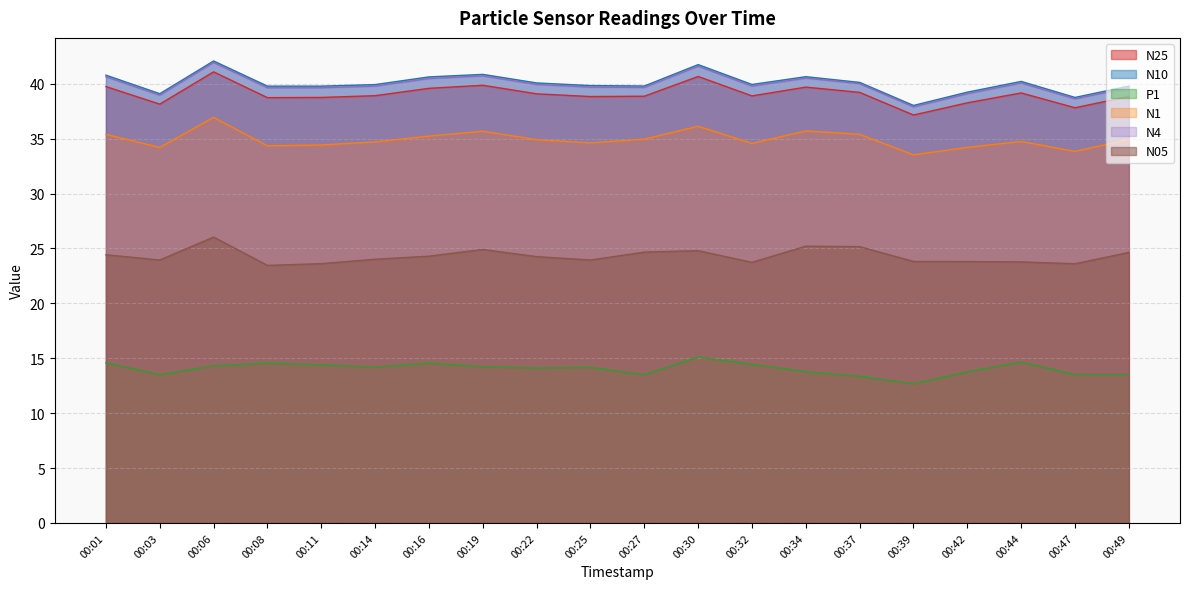

What is the minimum value for N4?

37.9